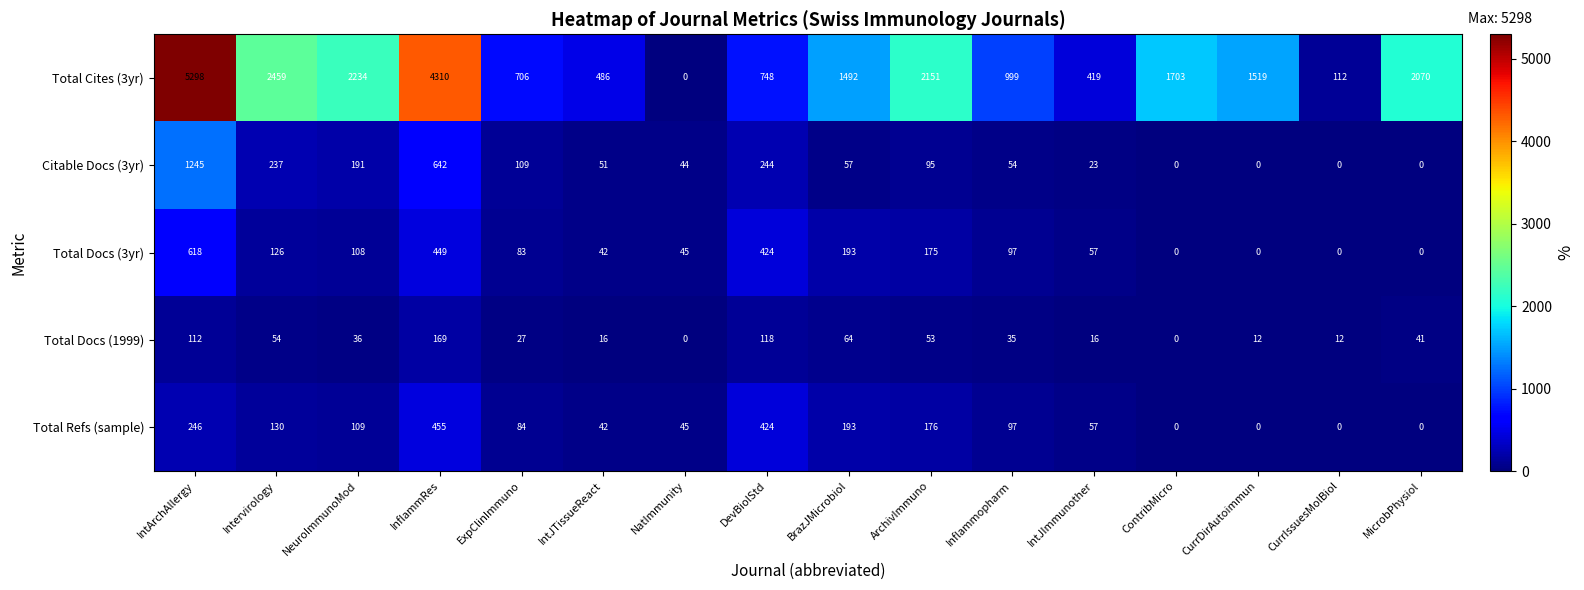

Read the Total Cites (3yr) value at IntArchAllergy.

5298